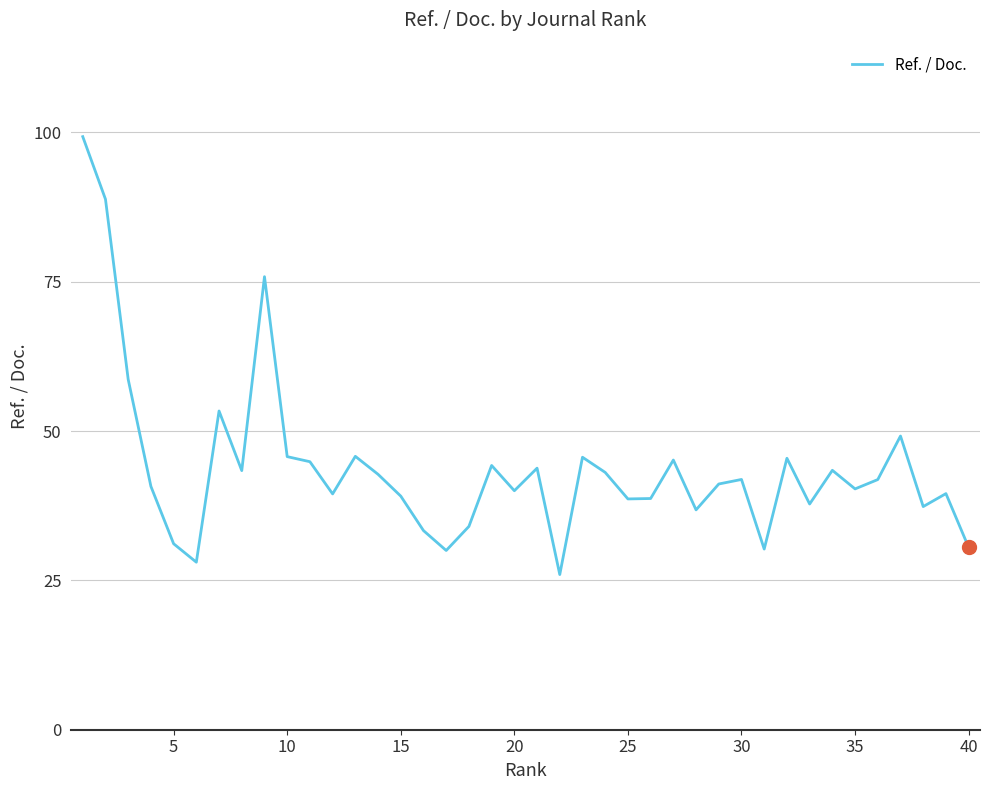

What is the maximum value shown in the chart?

99.3